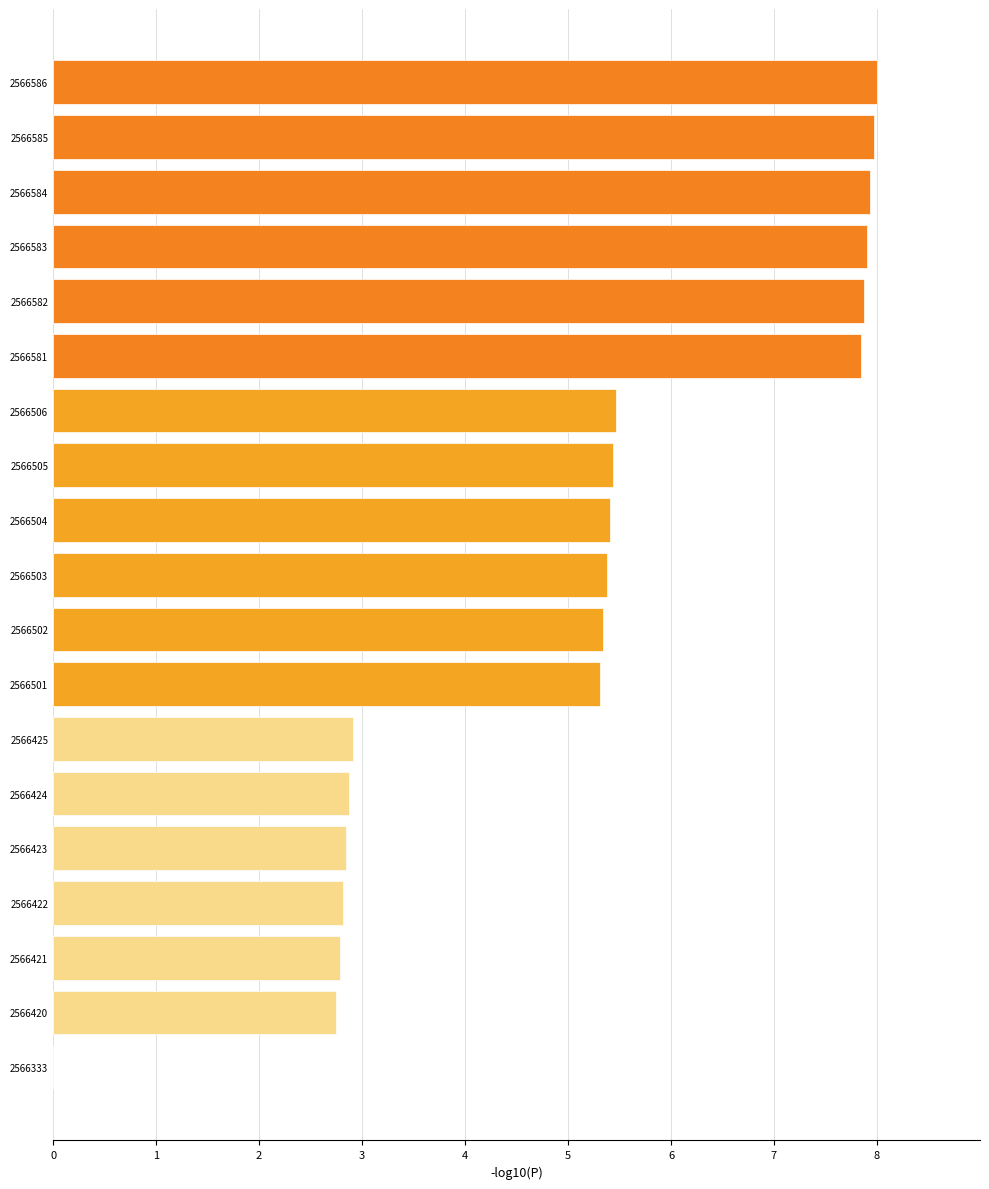

What is the sum of the values at 2566583 and 2566501?

13.2